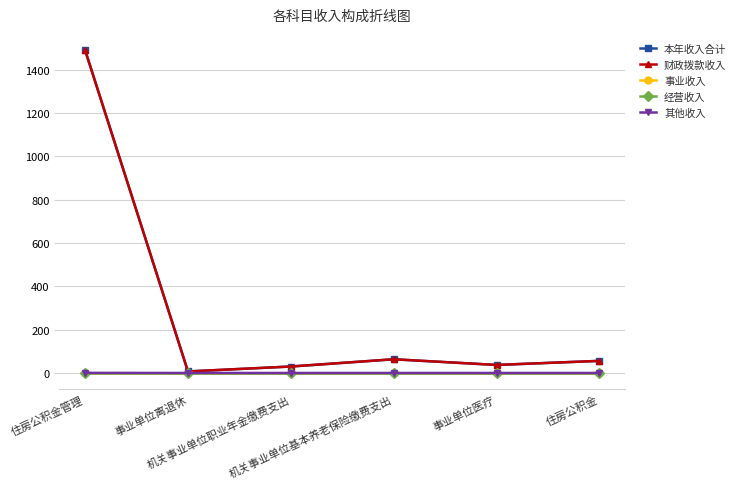

Is this an area chart (filled region under the line)?

No